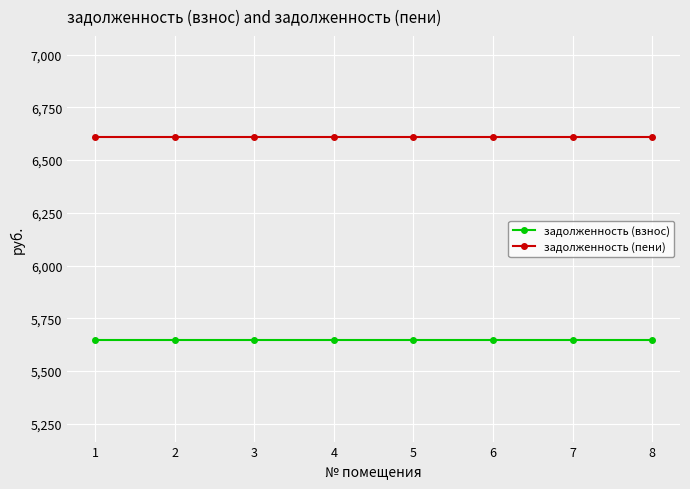

Reading left to right, list all the values displayed in this chart.

задолженность (взнос): 5646.6	5646.6	5646.6	5646.6	5646.6	5646.6	5646.6	5646.6
задолженность (пени): 6608.1	6608.1	6608.1	6608.1	6608.1	6608.1	6608.1	6608.1